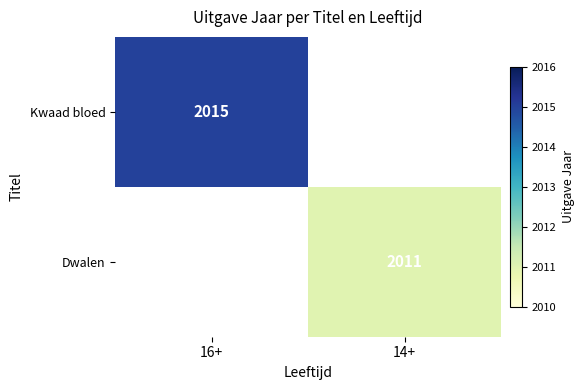

The value of Kwaad bloed at 16+ is 3088. True or false?

False